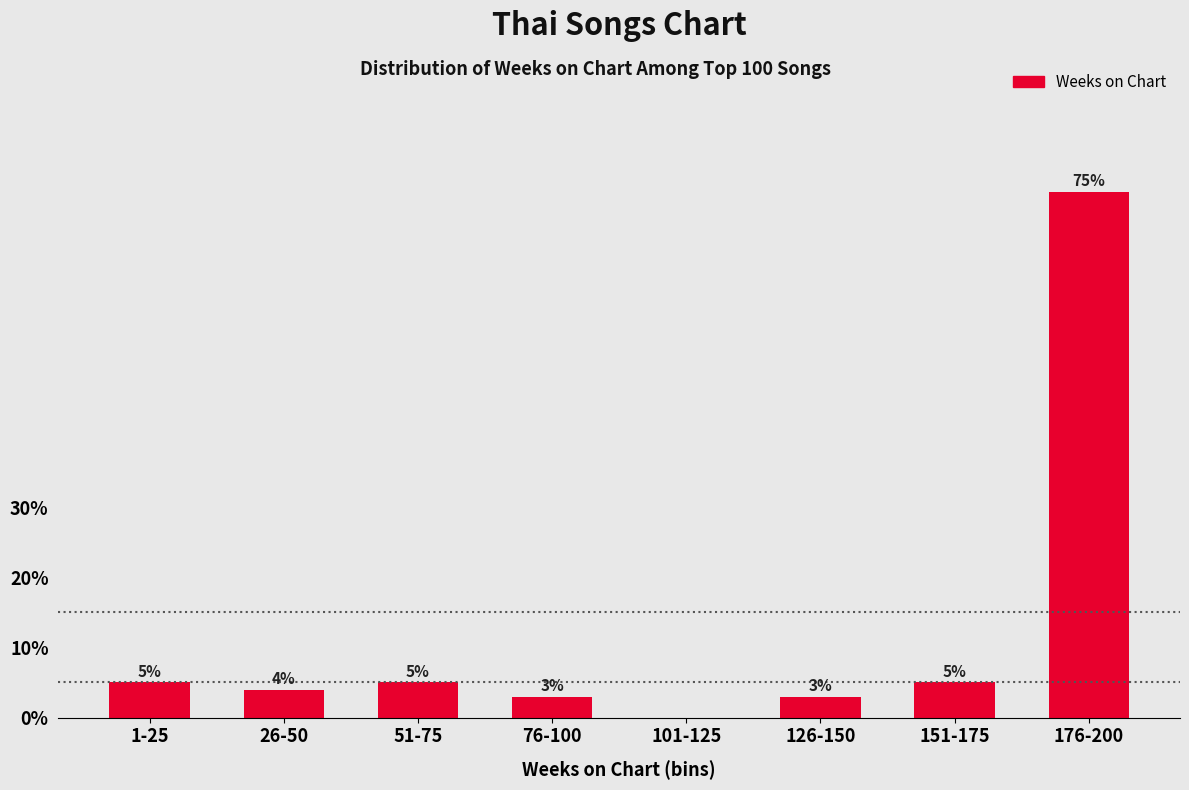

Reading right to left, transcribe all the data shown in this chart.

176-200=75	151-175=5	126-150=3	101-125=0	76-100=3	51-75=5	26-50=4	1-25=5